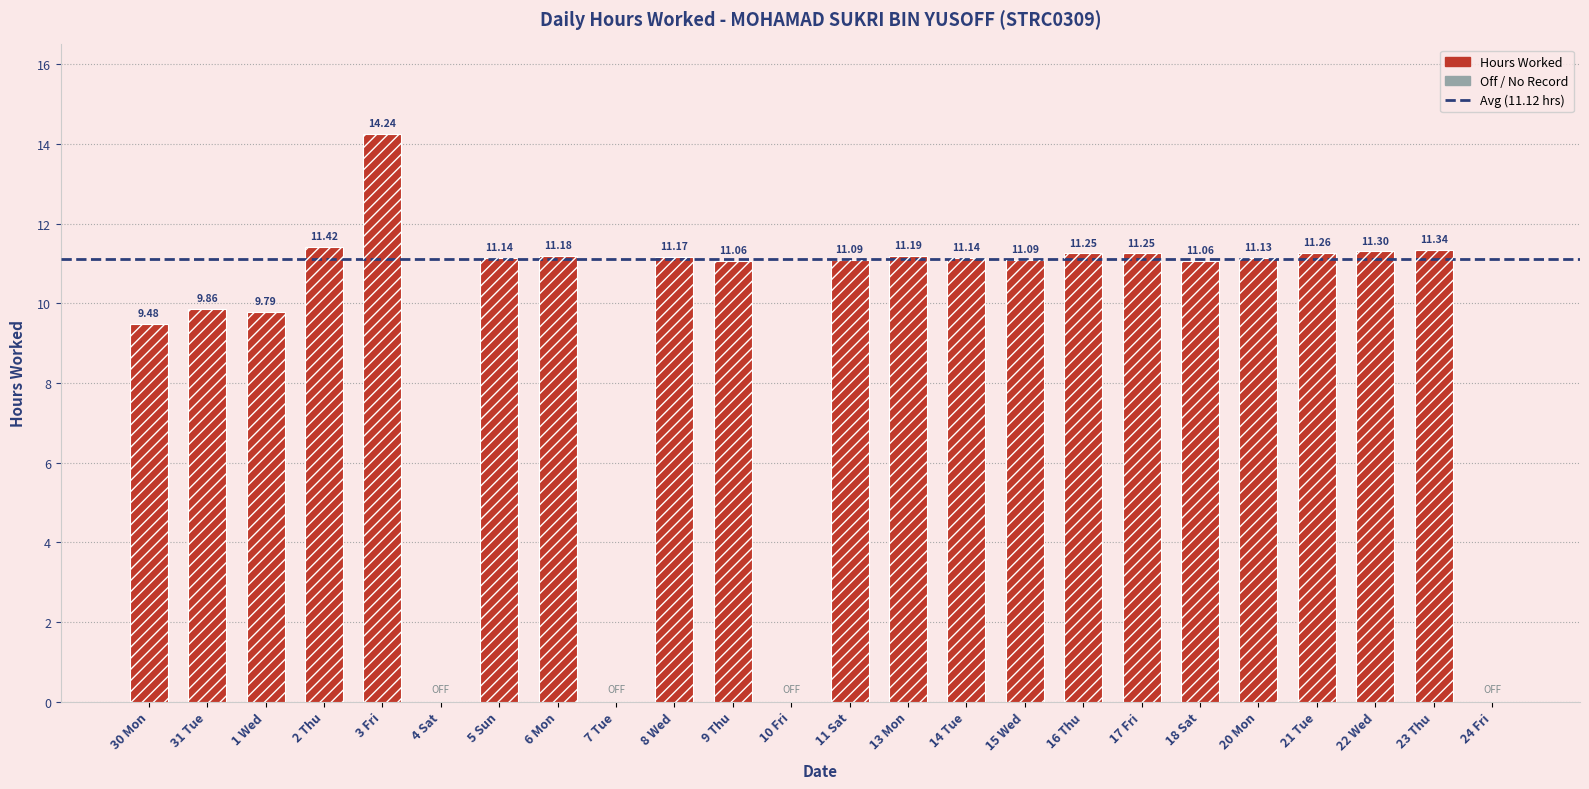

What is the value of the 8th bar from the left?

11.2